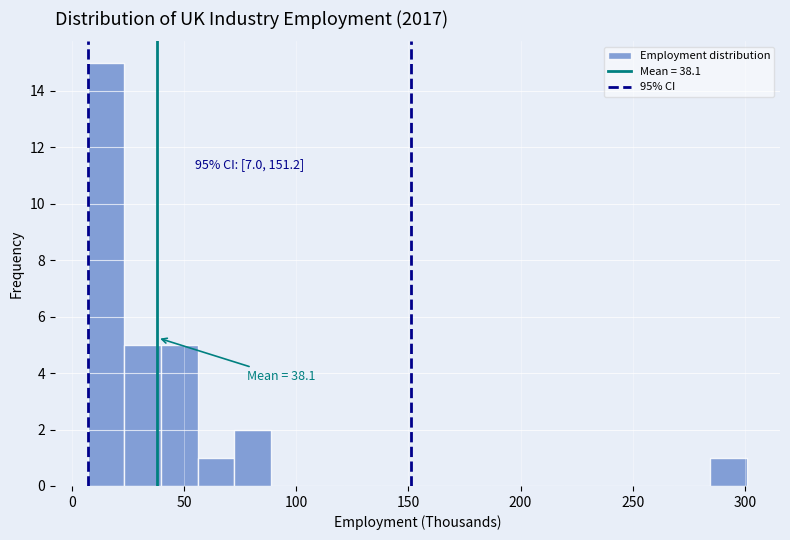

Around what value on the x-axis is the tallest bar? Give the approximate position of its centre, as read against the axis.

15